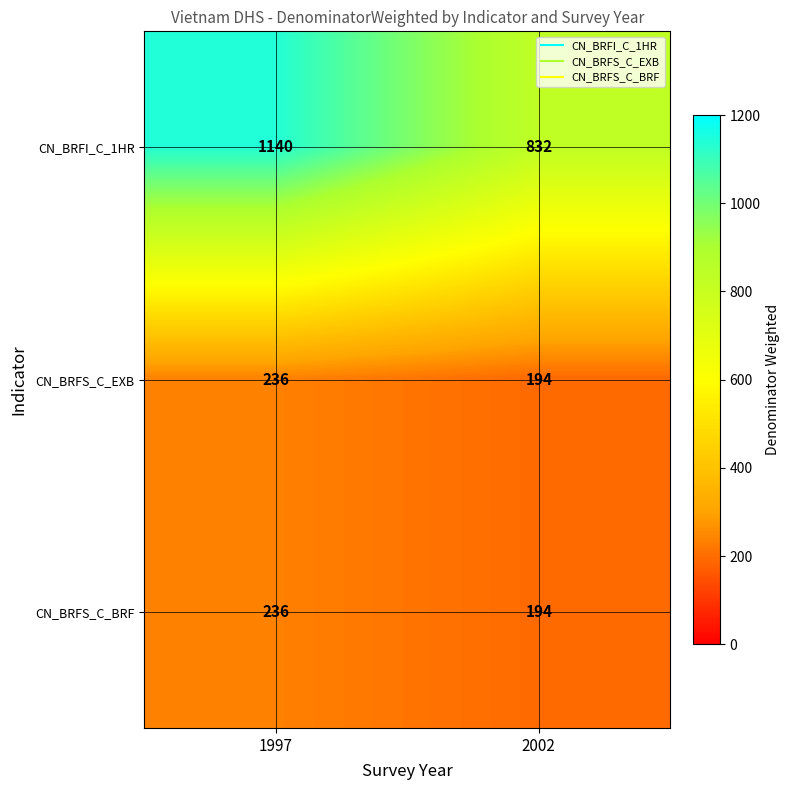

Which series changed the most between 1997 and 2002?

CN_BRFI_C_1HR